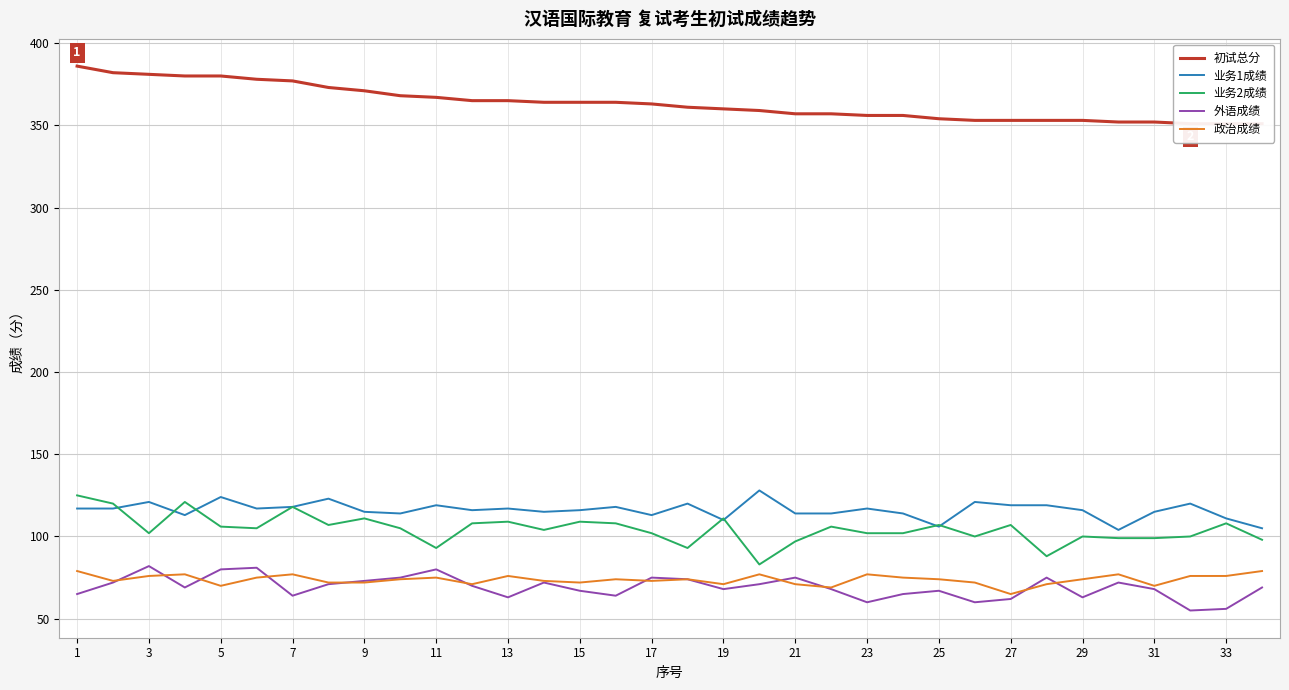

How many values in the 政治成绩 series are below 74?

15